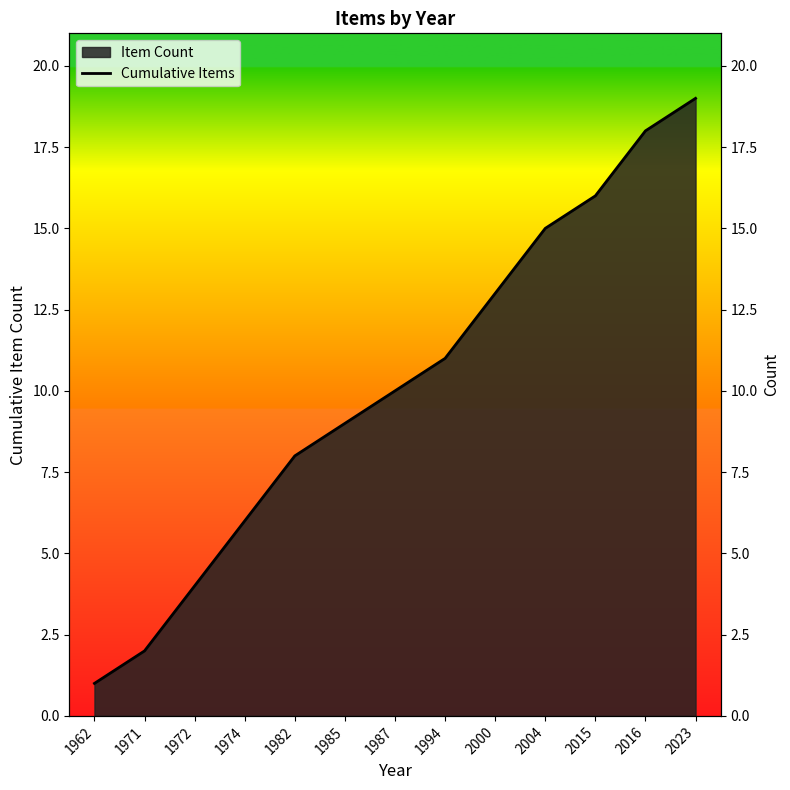

Where does the data first go above 10?

1994